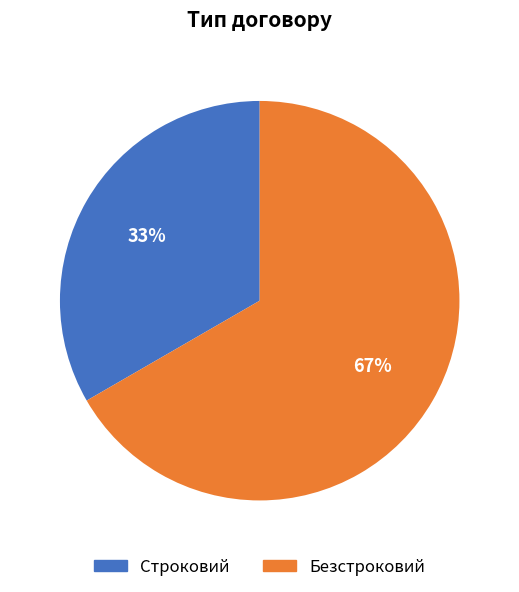

Which category has the biggest portion of the pie?

Безстроковий